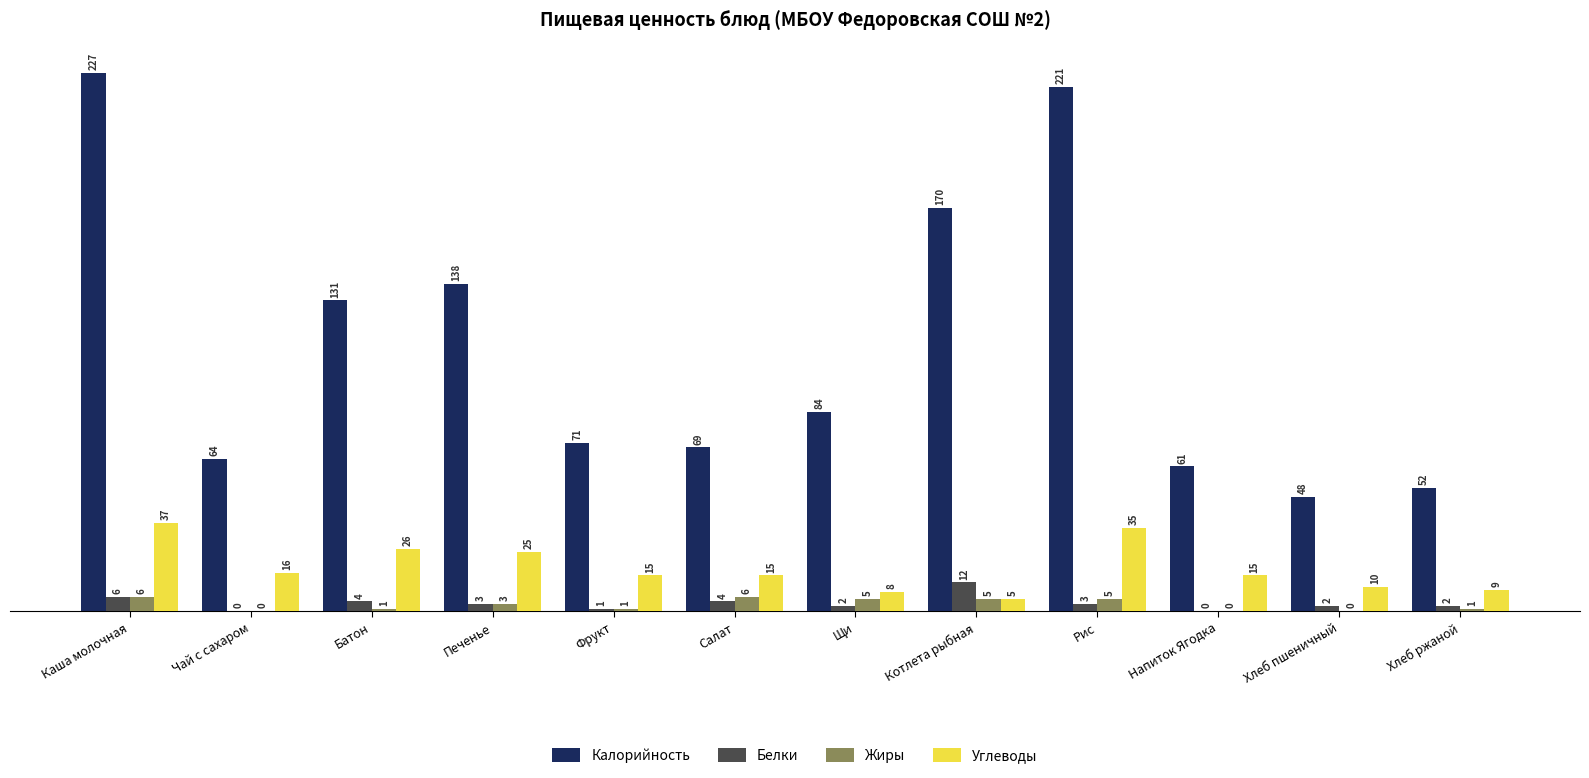

How many groups of bars are there?

12